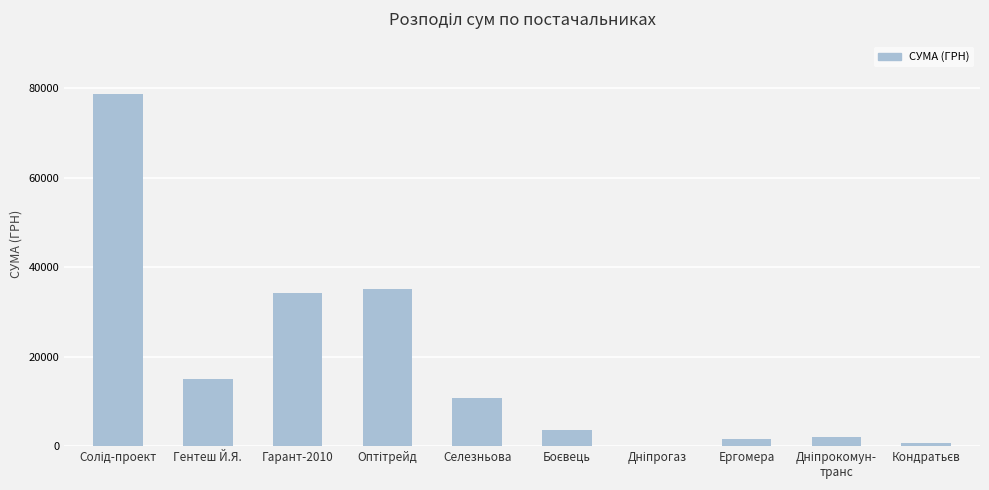

Are the bars horizontal?

No